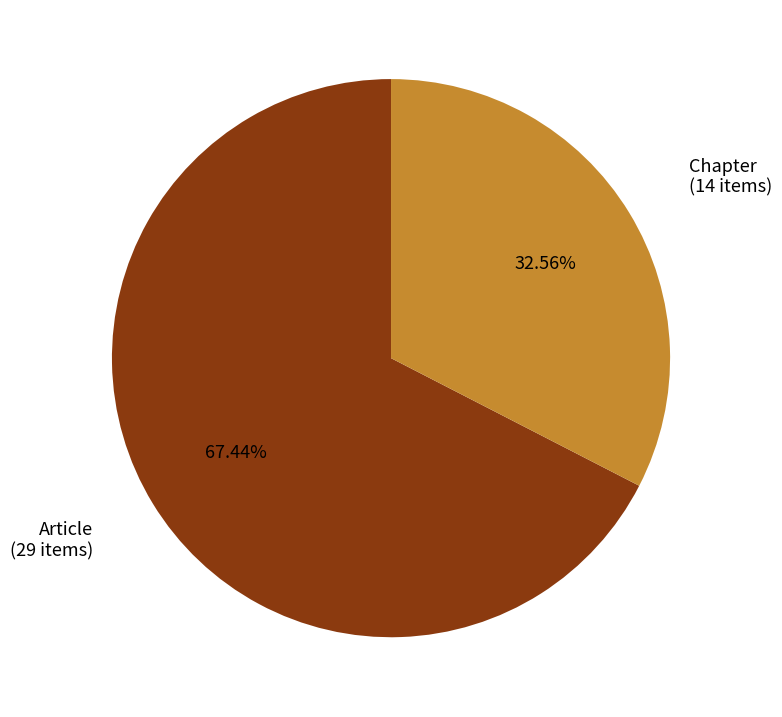

To the nearest percent, what portion does Chapter represent?

33%